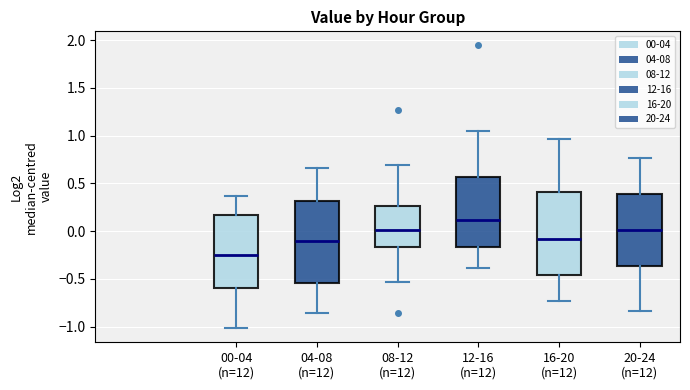

Which box has the lowest median line?

00-04 (n=12)